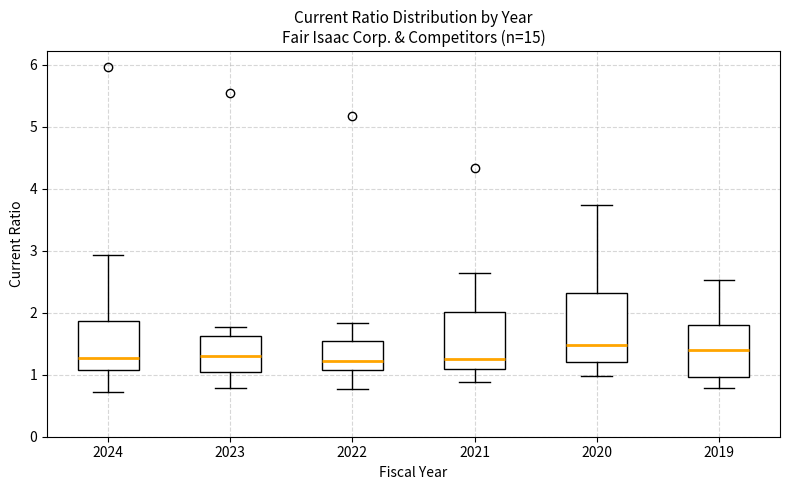

Where does the lower whisker of the box at x = 2023 end on the y-axis? The values are not printed on the chart, so give them approximately, as read against the axis.

0.8